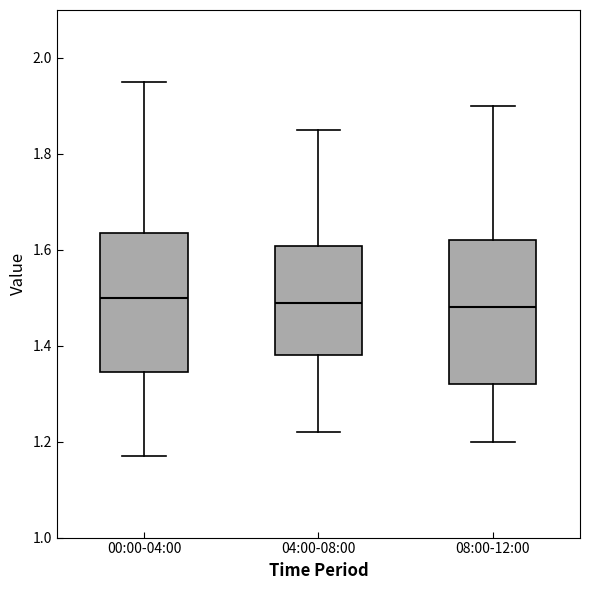

Reading left to right, transcribe this box plot: for each box, give where its median line is, the range the box spans, and where its two whiskers end, as read against the y-axis. The values are not printed on the chart, so give them approximately, as read against the axis.

00:00-04:00: median 1.50, box 1.34 to 1.64, whiskers 1.18 to 1.96
04:00-08:00: median 1.50, box 1.38 to 1.60, whiskers 1.22 to 1.86
08:00-12:00: median 1.48, box 1.32 to 1.62, whiskers 1.20 to 1.90